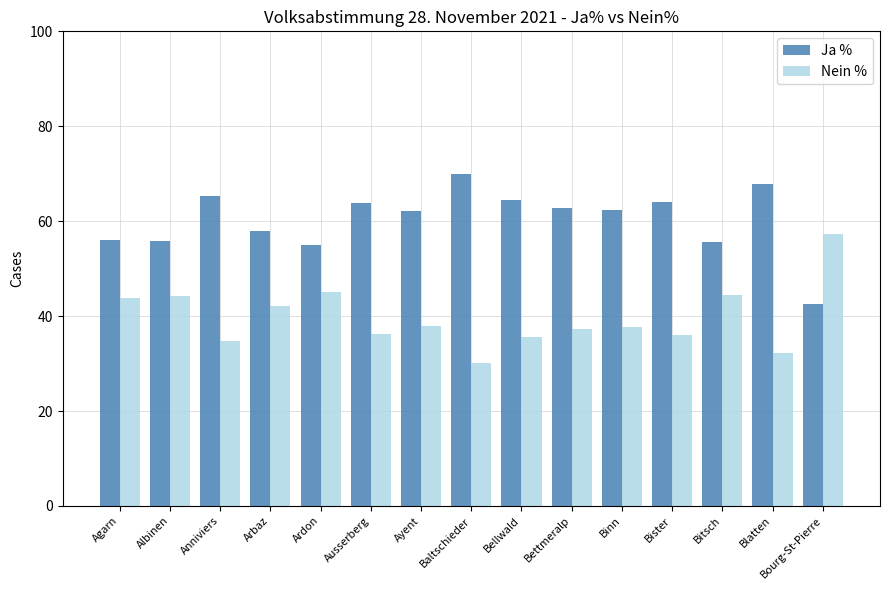

What is the sum of the Ja % values at Anniviers and Blatten?

133.1